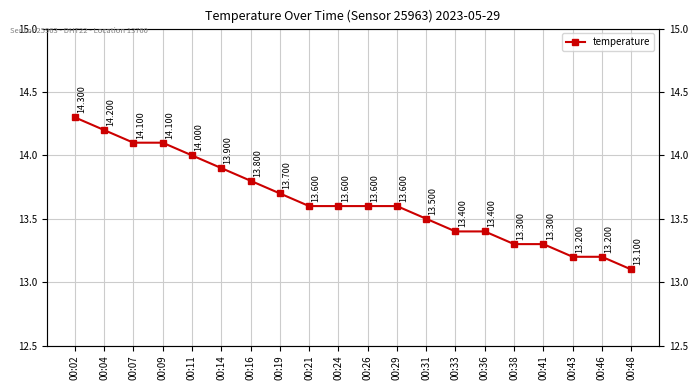

How many data points does each series have?

20